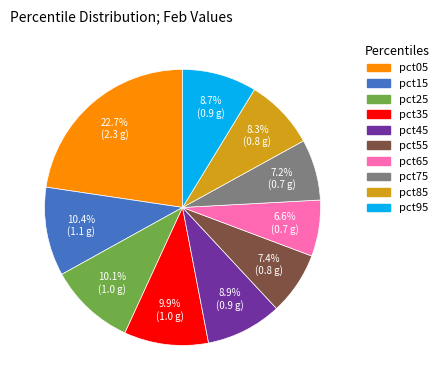

To the nearest percent, what is the combined percentage of pct75 and pct45?

16%